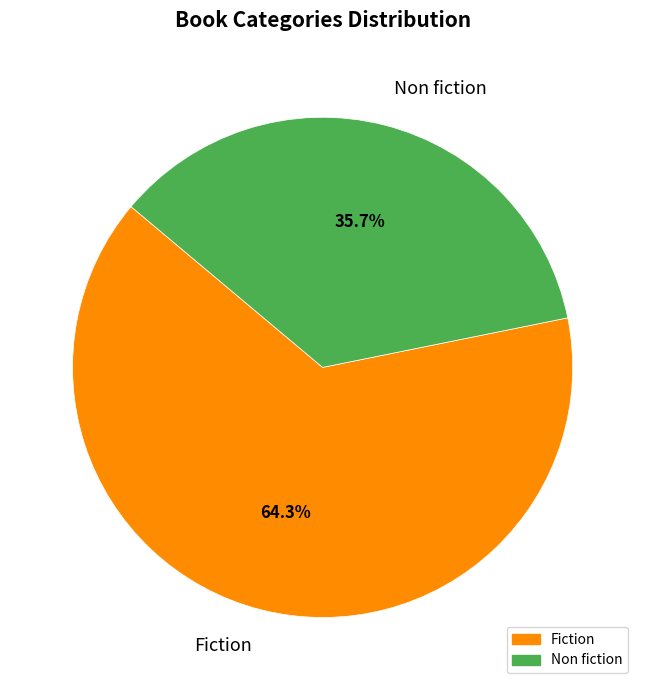

What percentage is NOT represented by Fiction?

35.7%